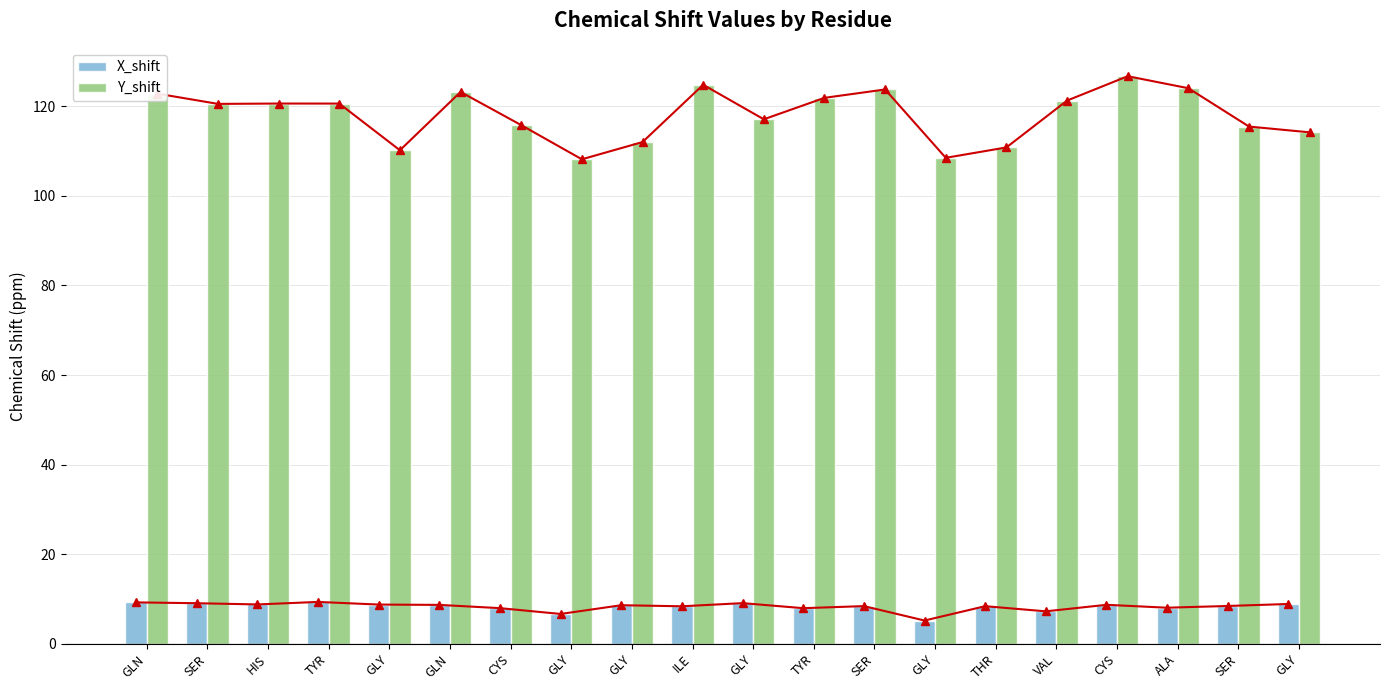

Reading right to left, transcribe all the data shown in this chart.

X_shift trend: GLY=8.9	SER=8.4	ALA=8.0	CYS=8.7	VAL=7.2	THR=8.4	GLY=5.2	SER=8.4	TYR=7.9	GLY=9.1	ILE=8.4	GLY=8.6	GLY=6.7	CYS=8.0	GLN=8.7	GLY=8.8	TYR=9.3	HIS=8.8	SER=9.1	GLN=9.2
X_shift: GLY=8.9	SER=8.4	ALA=8.0	CYS=8.7	VAL=7.2	THR=8.4	GLY=5.2	SER=8.4	TYR=7.9	GLY=9.1	ILE=8.4	GLY=8.6	GLY=6.7	CYS=8.0	GLN=8.7	GLY=8.8	TYR=9.3	HIS=8.8	SER=9.1	GLN=9.2
Y_shift: GLY=114.2	SER=115.5	ALA=124.0	CYS=126.7	VAL=121.3	THR=110.8	GLY=108.5	SER=123.8	TYR=121.9	GLY=117.1	ILE=124.8	GLY=112.0	GLY=108.2	CYS=115.8	GLN=123.2	GLY=110.2	TYR=120.6	HIS=120.6	SER=120.5	GLN=122.8